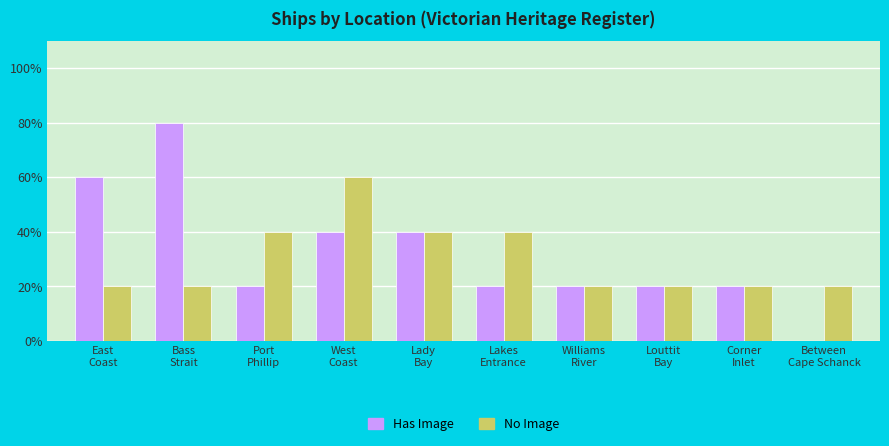

Are the bars grouped side by side (vs. stacked)?

Yes